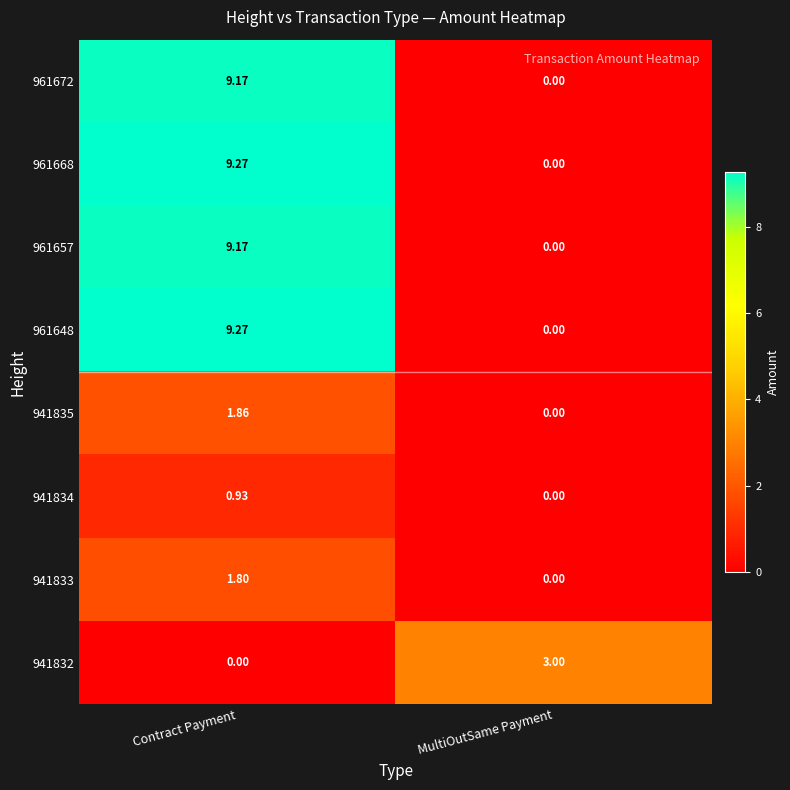

How many distinct data groups are displayed?

8